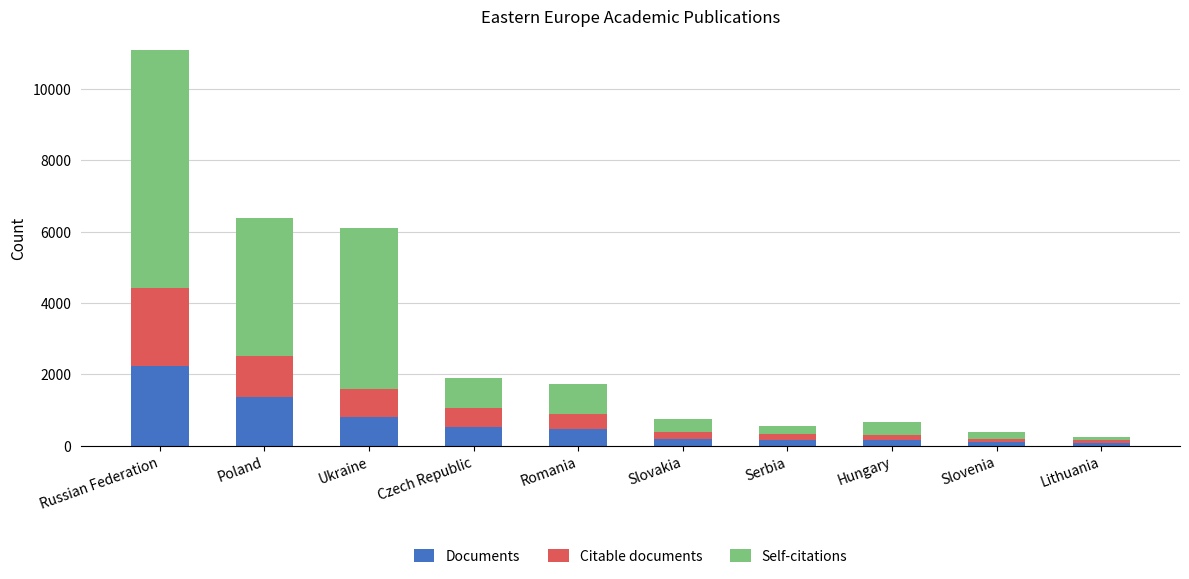

What is the average value of the Documents series?

610